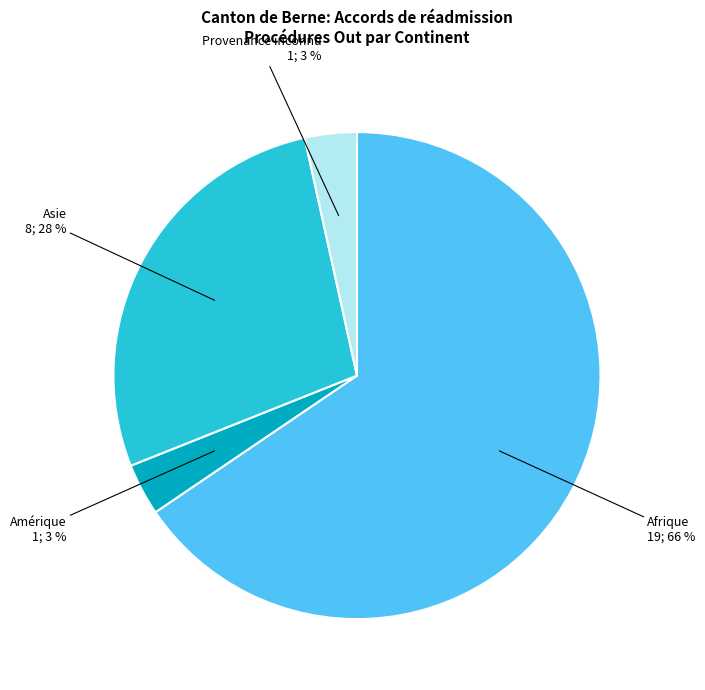

The Amérique slice represents 18% of the pie. True or false?

False